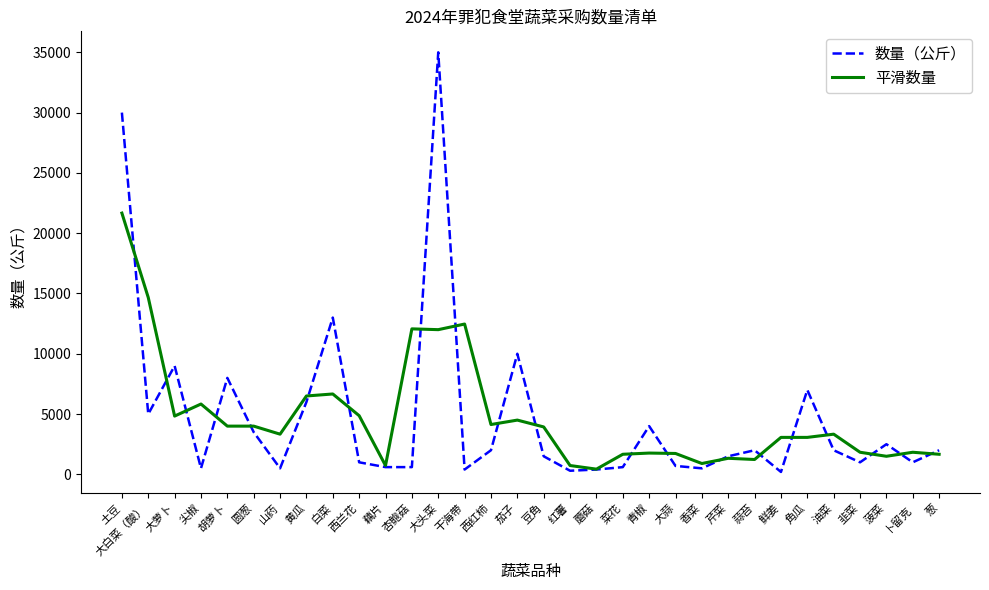

What is the highest value of the 数量（公斤） series?

34999